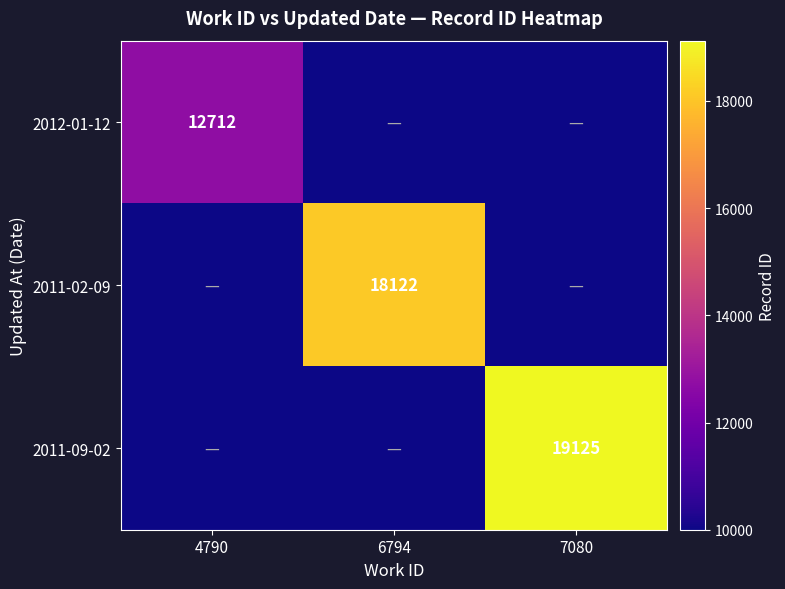

The 2012-01-12 series shows 12712 at 4790. True or false?

True